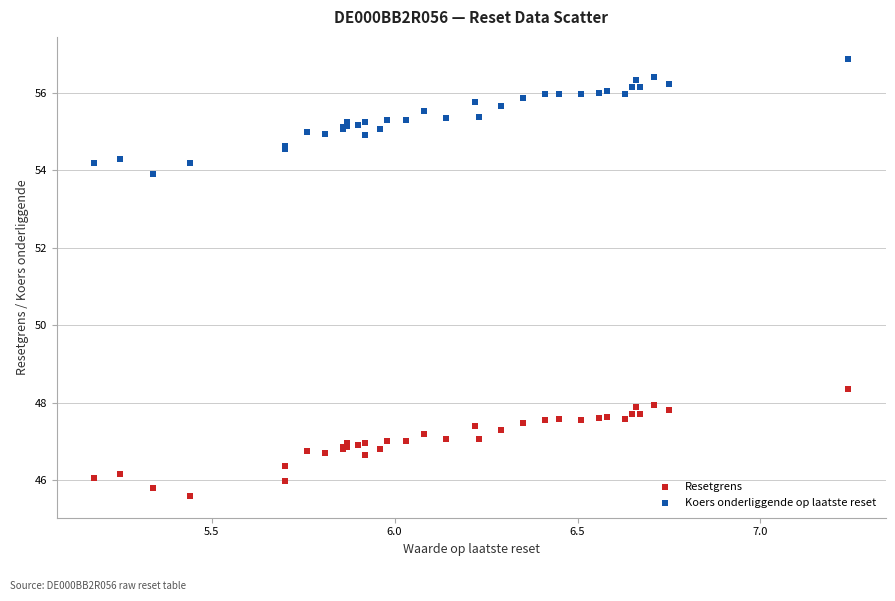

Which series contains the lowest Y value?

Resetgrens